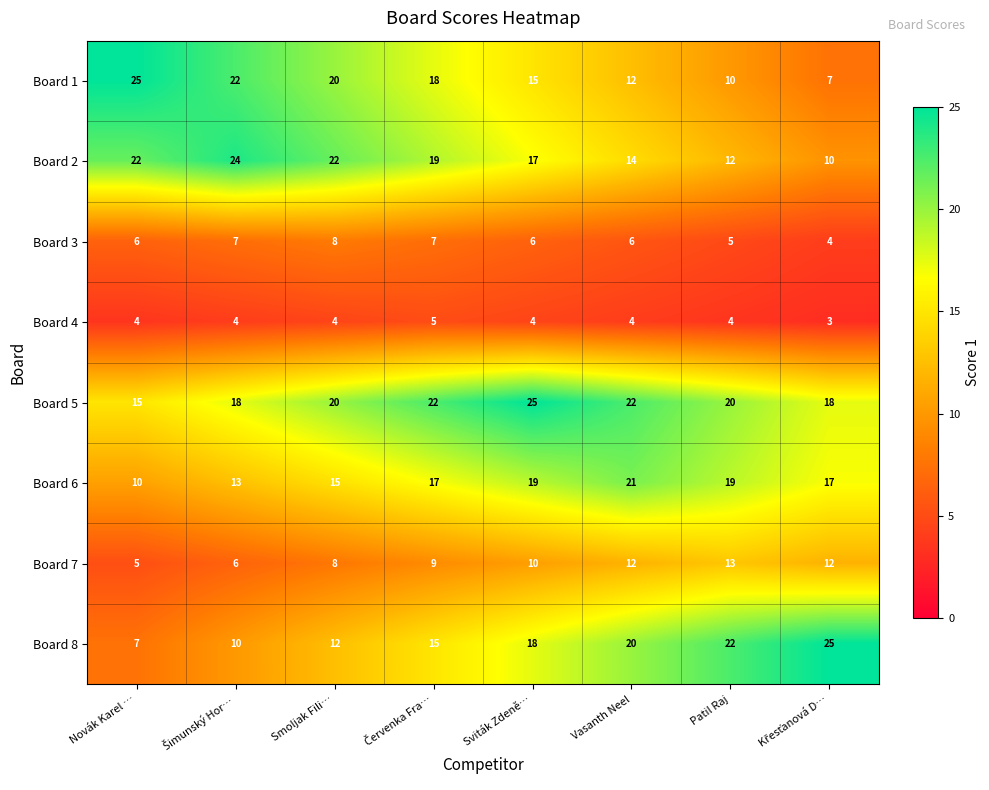

Where does the Board 2 series first go above 19?

Novák Karel …